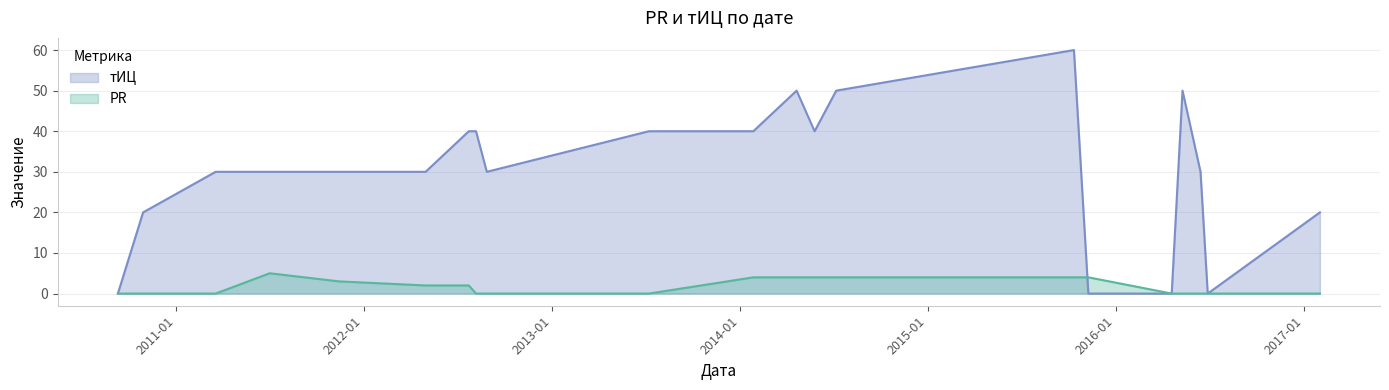

How many data points in тИЦ are less than 30?

6